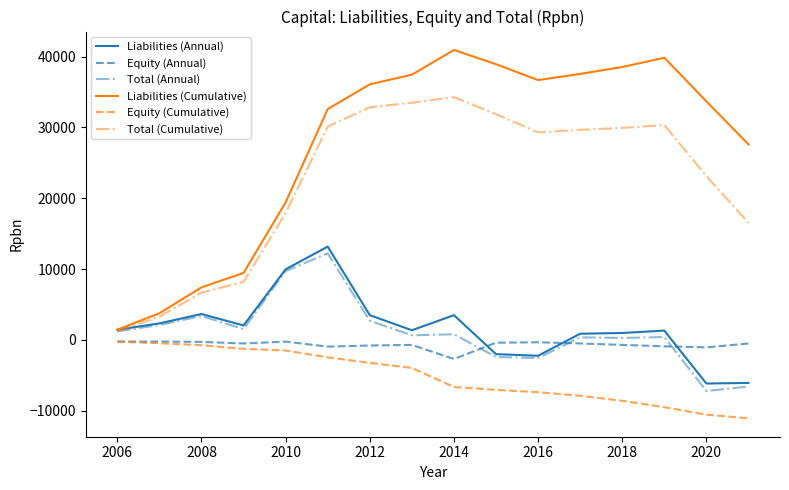

How many lines are shown in the chart?

6